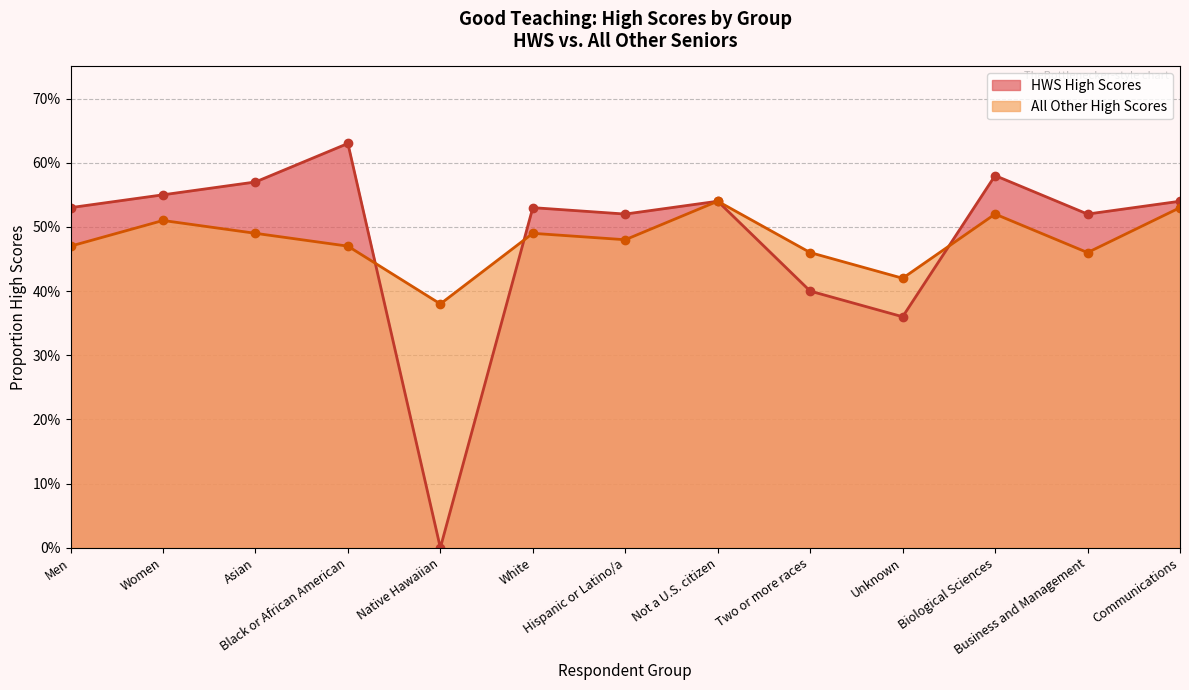

Reading left to right, extract all data points from this chart.

HWS High Scores: Men=0.5	Women=0.6	Asian=0.6	Black or African American=0.6	Native Hawaiian=0.0	White=0.5	Hispanic or Latino/a=0.5	Not a U.S. citizen=0.5	Two or more races=0.4	Unknown=0.4	Biological Sciences=0.6	Business and Management=0.5	Communications=0.5
All Other High Scores: Men=0.5	Women=0.5	Asian=0.5	Black or African American=0.5	Native Hawaiian=0.4	White=0.5	Hispanic or Latino/a=0.5	Not a U.S. citizen=0.5	Two or more races=0.5	Unknown=0.4	Biological Sciences=0.5	Business and Management=0.5	Communications=0.5